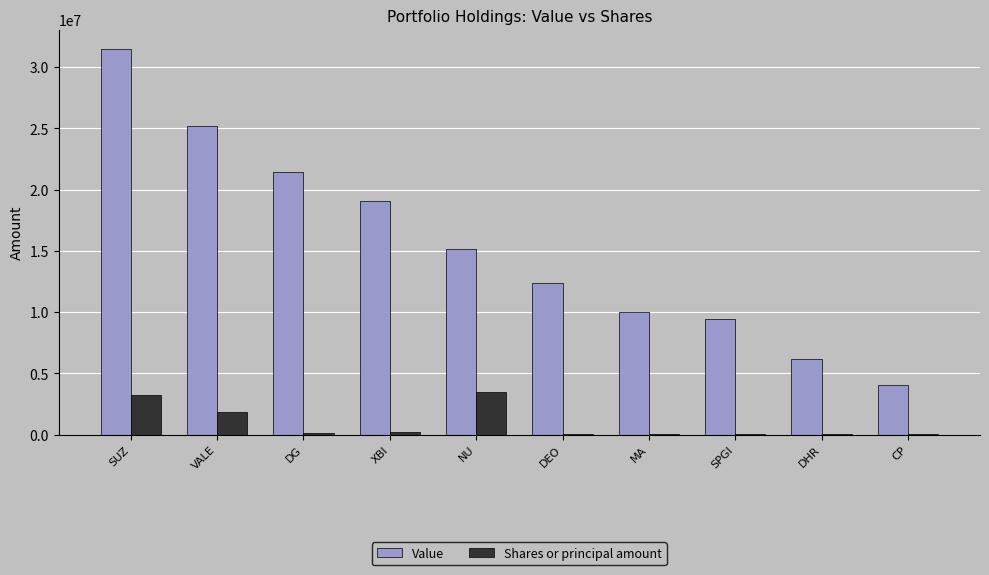

Does the chart contain stacked bars?

No